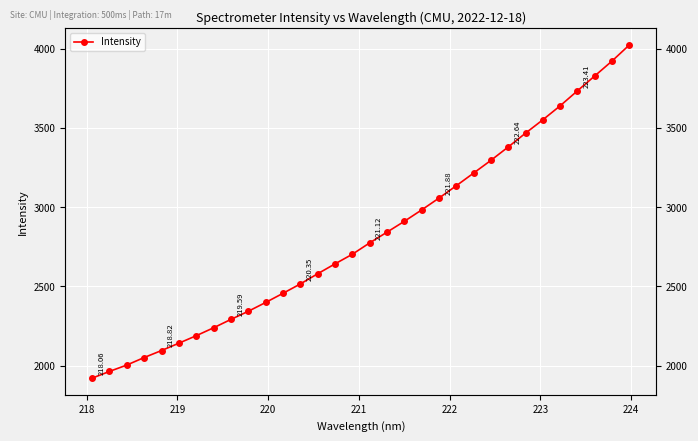

What is the minimum value shown in the chart?

1921.4